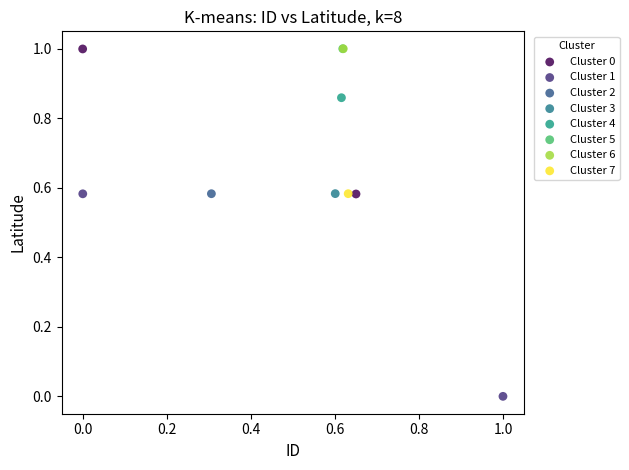

What are all the series names shown in the legend?

Cluster 0, Cluster 1, Cluster 2, Cluster 3, Cluster 4, Cluster 5, Cluster 6, Cluster 7